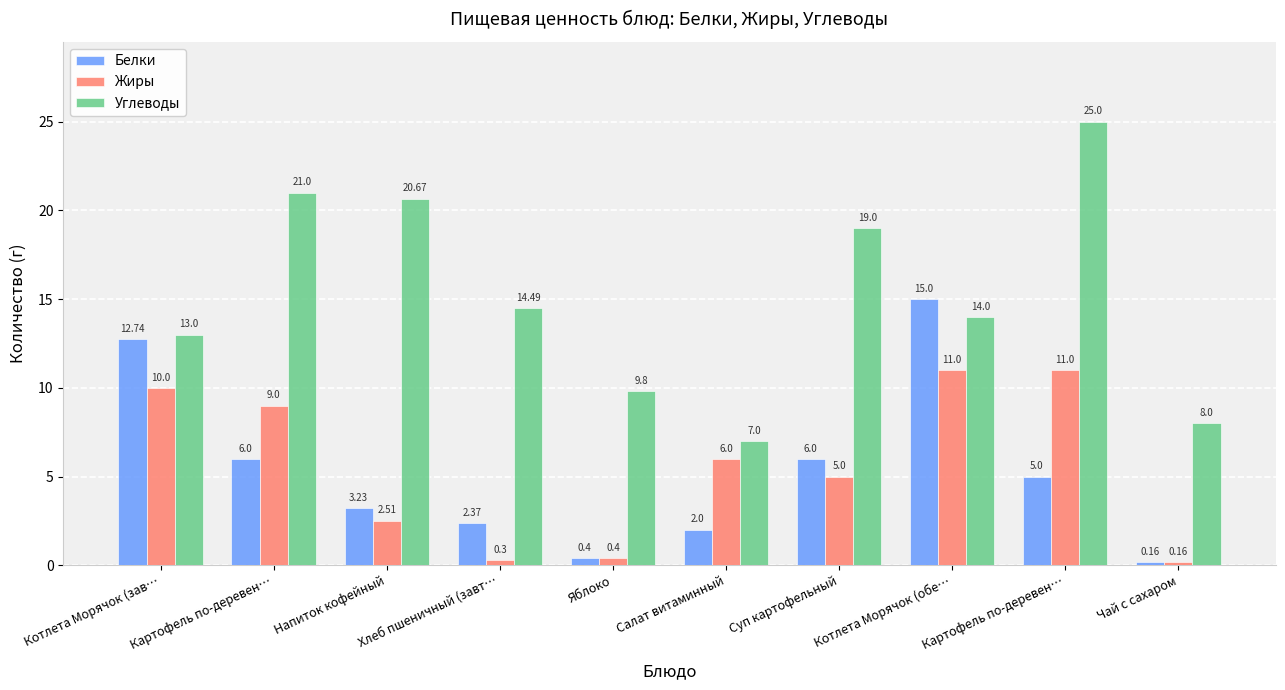

How many groups of bars are there?

10